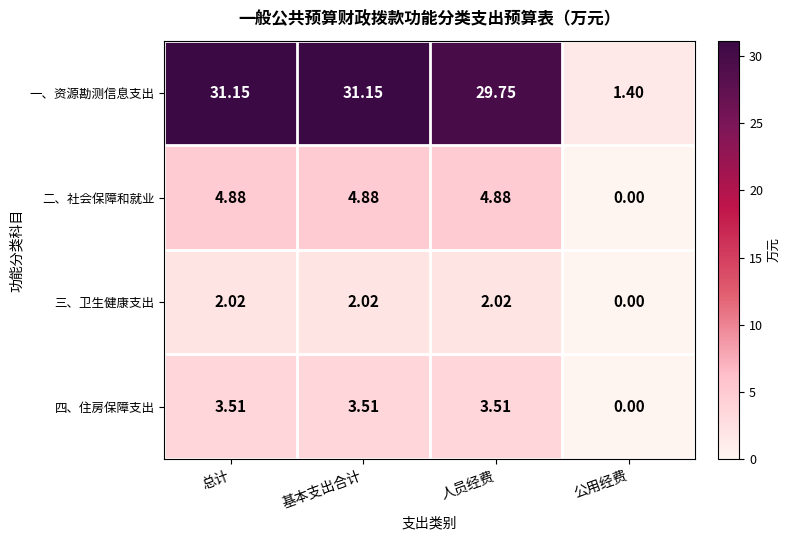

Is the value of 二、社会保障和就业 at 人员经费 greater than the value of 四、住房保障支出 at 总计?

Yes